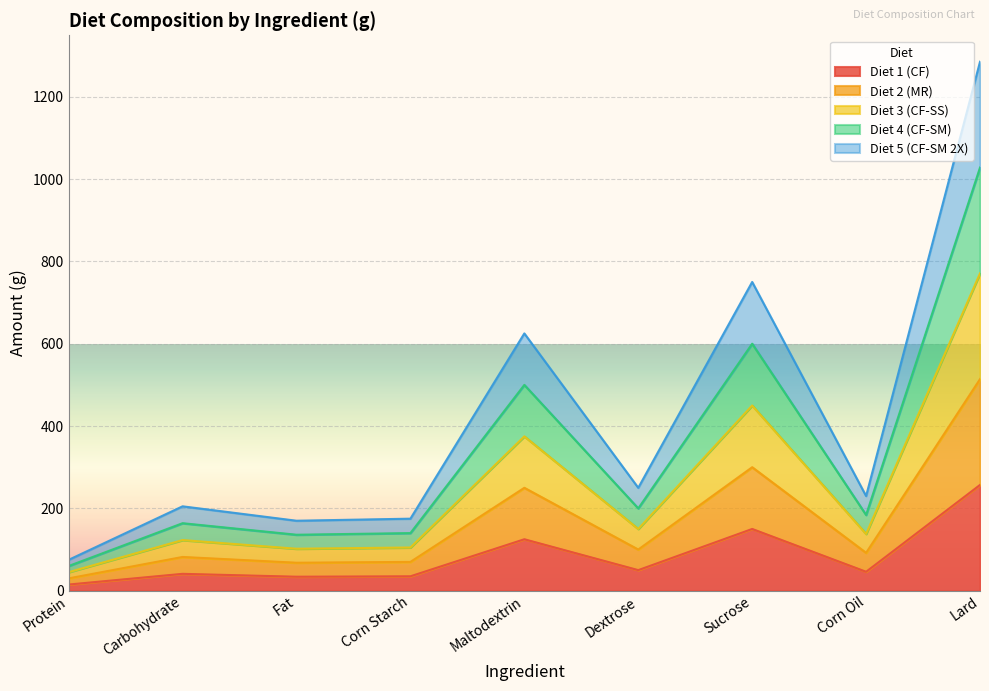

Does the chart display data point markers on the line(s)?

No